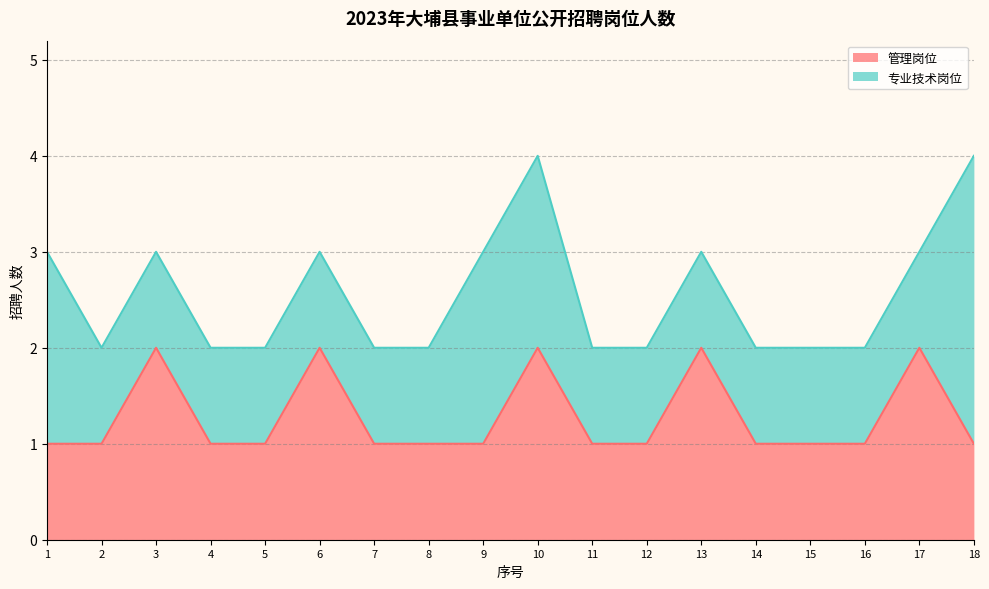

How many points are higher than both their immediate neighbors (excluding endpoints)?

5